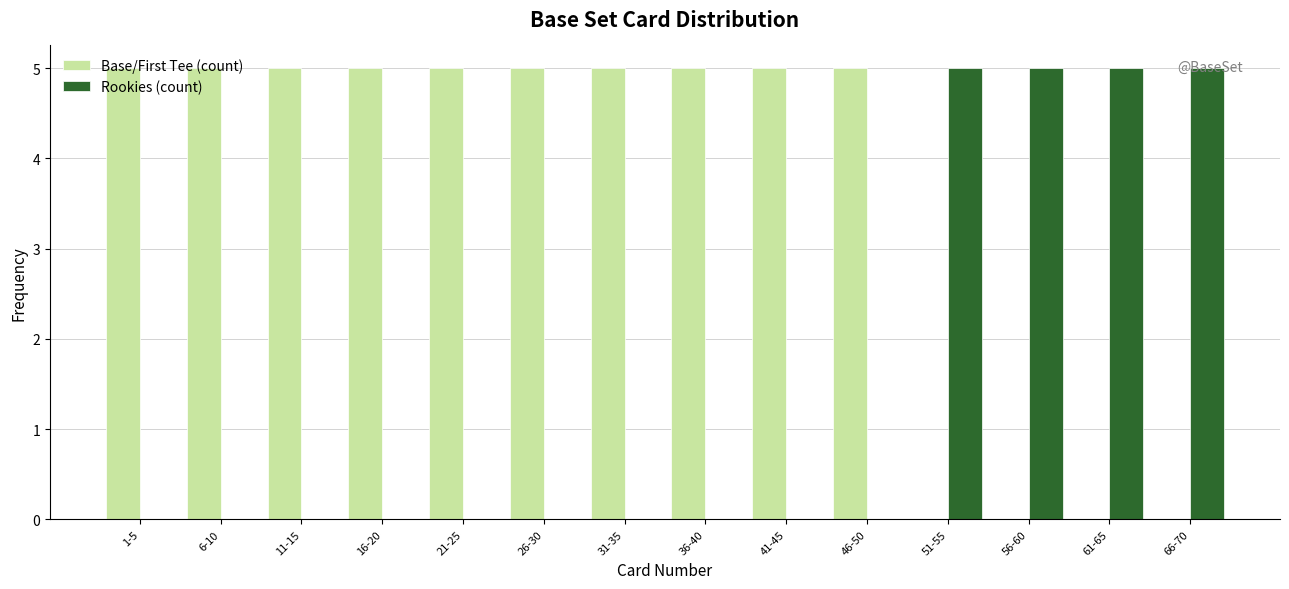

Is it true that Base/First Tee (count) equals 5 at 41-45?

True